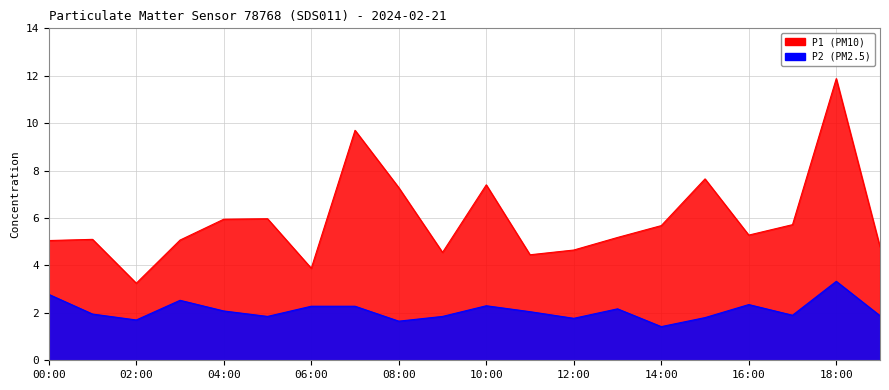

How many lines are shown in the chart?

2